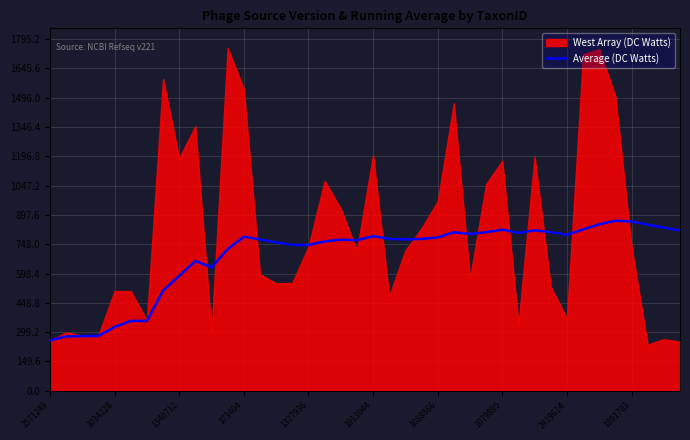

True or false: Average (DC Watts) has a value of 822.1 at 1079895.

True